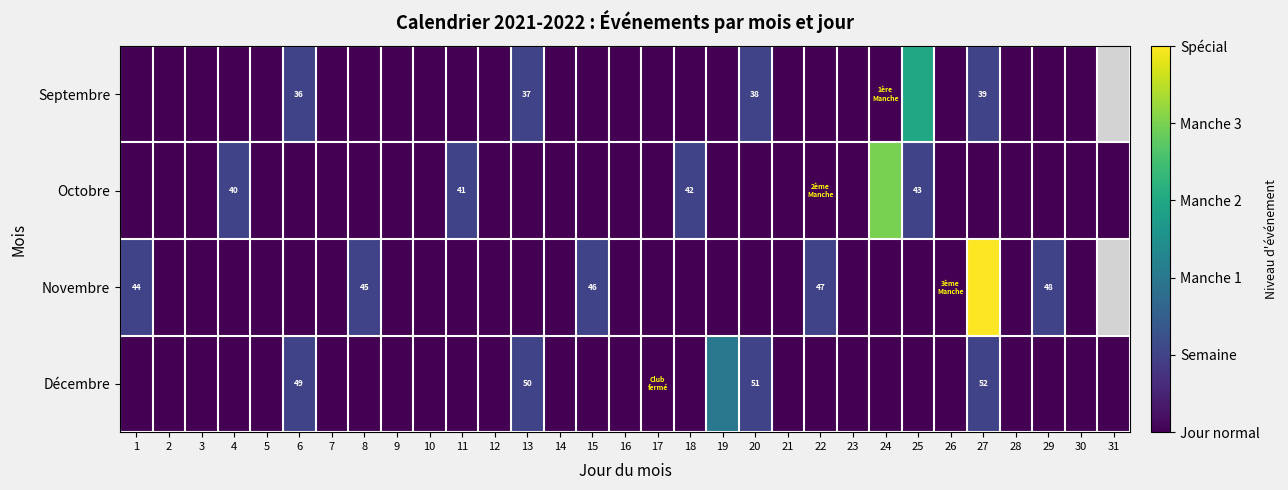

Rank the series at 15 from lowest to highest value.

Septembre, Octobre, Décembre, Novembre